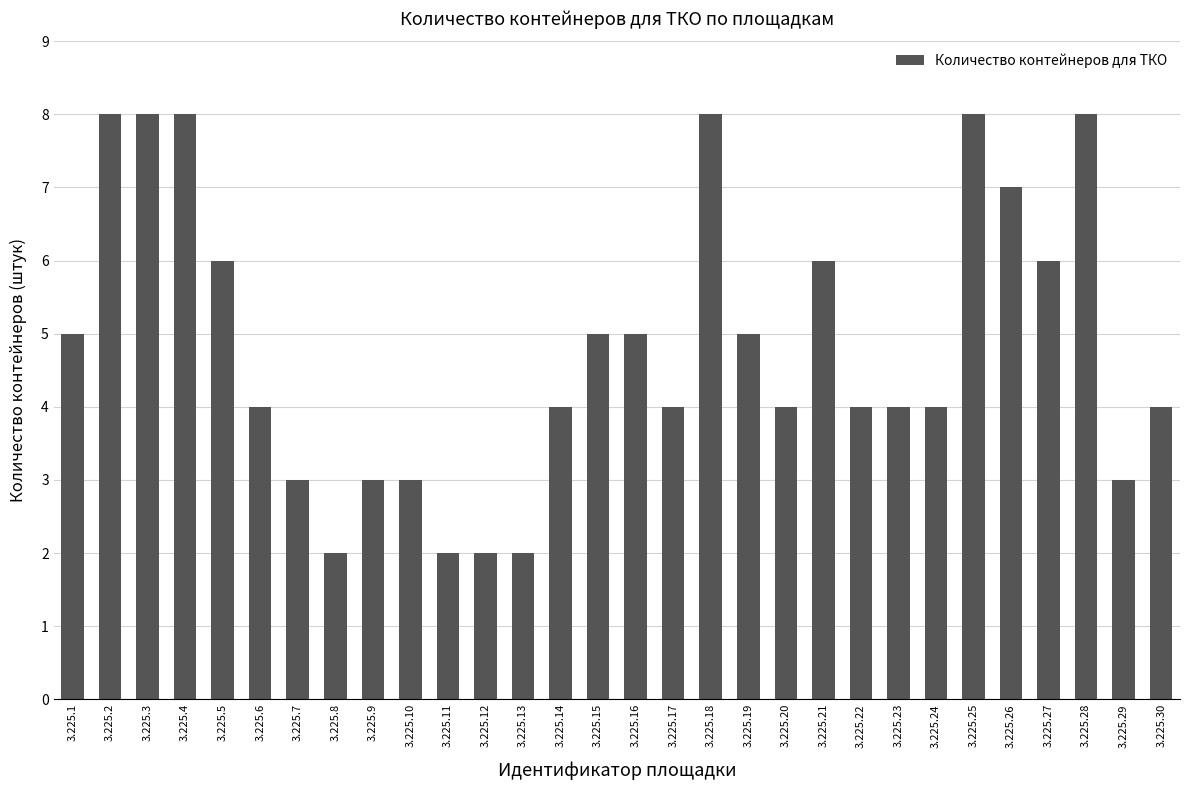

What is the difference between the maximum and second lowest values?

6